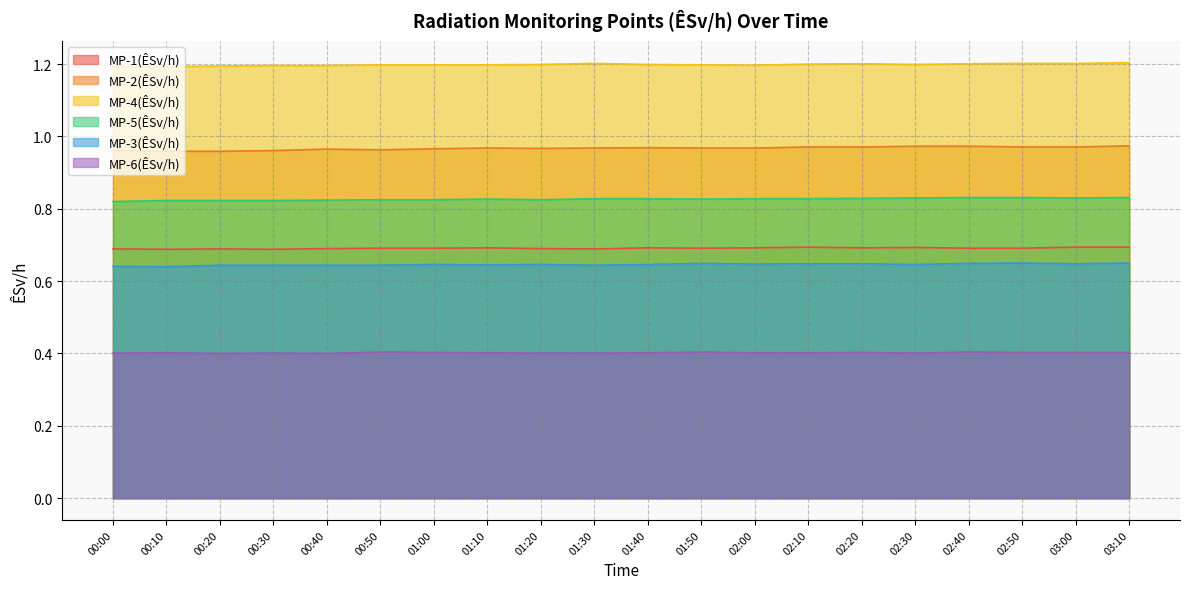

The MP-5(ÊSv/h) series shows 0.4 at 01:10. True or false?

False